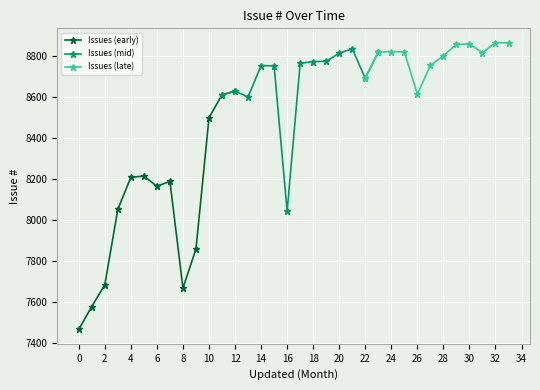

Is this an area chart (filled region under the line)?

No